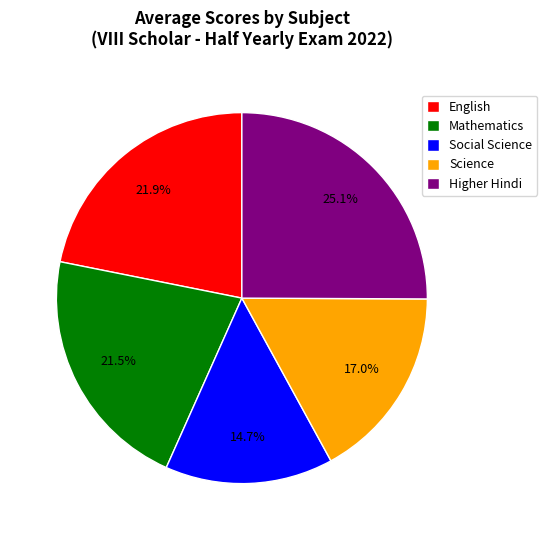

What portion of the pie excludes Mathematics?

78.5%